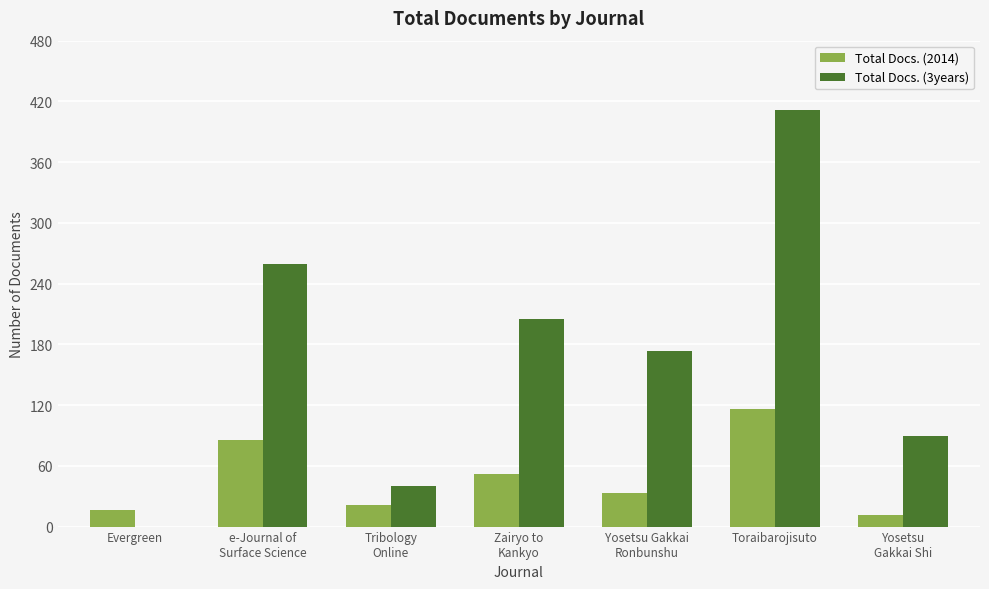

The Total Docs. (2014) series shows 33 at Yosetsu Gakkai
Ronbunshu. True or false?

True